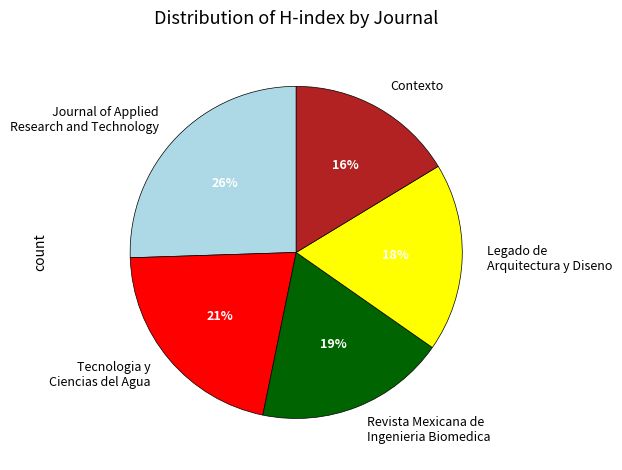

To the nearest percent, what percentage of the pie is Journal of Applied Research and Technology?

26%